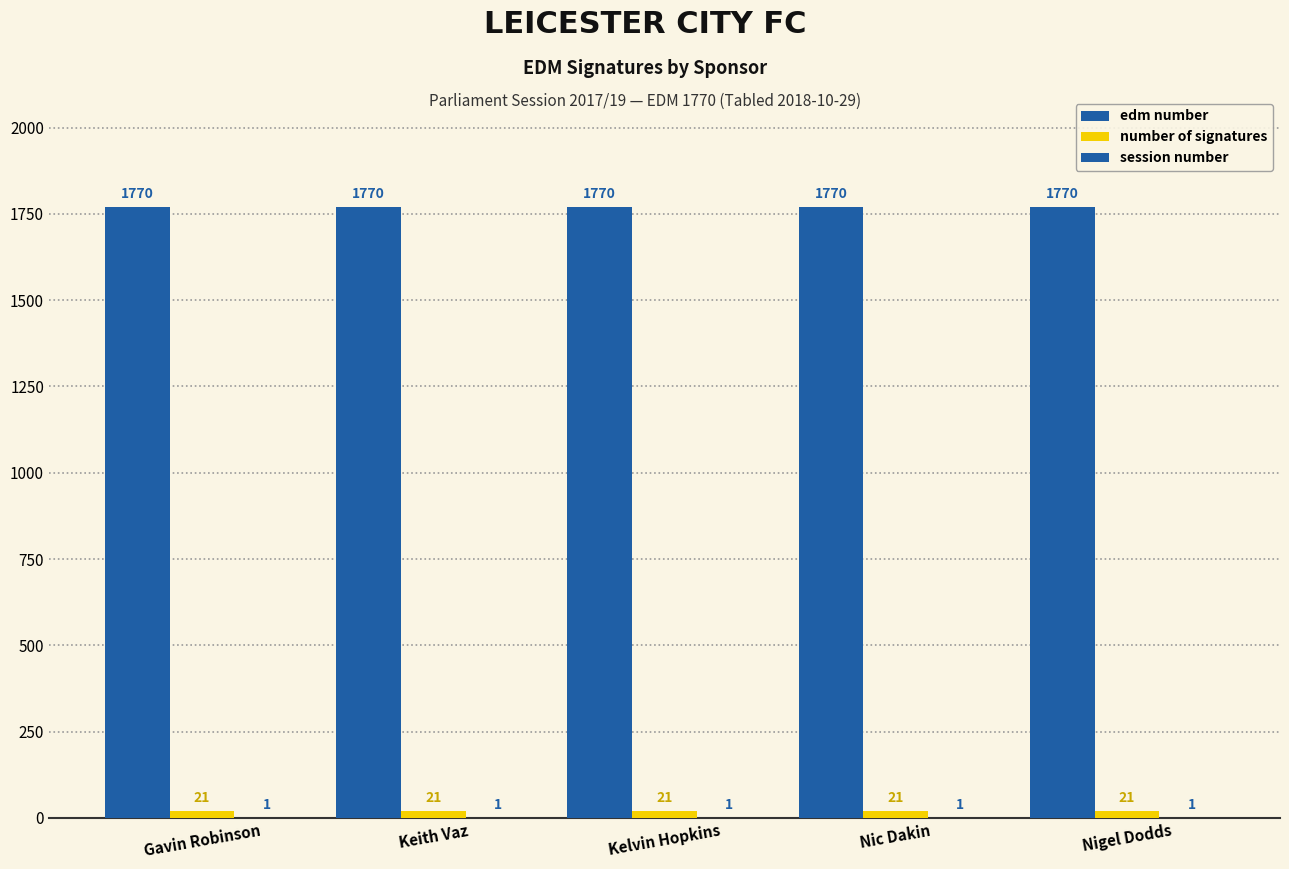

Does the chart contain stacked bars?

No